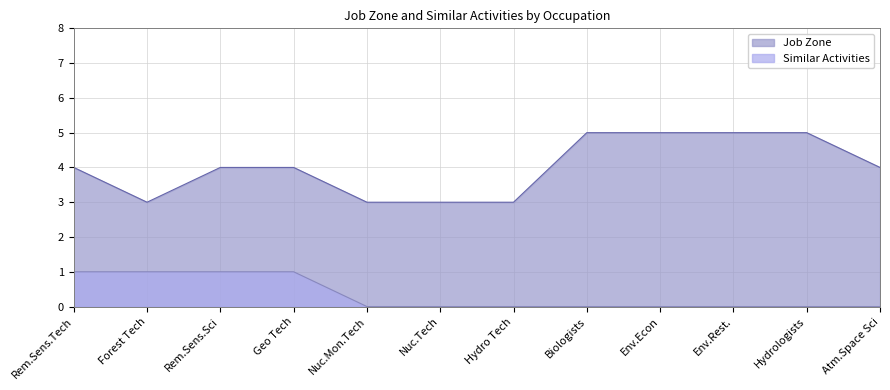

What are all the series names shown in the legend?

Job Zone, Similar Activities